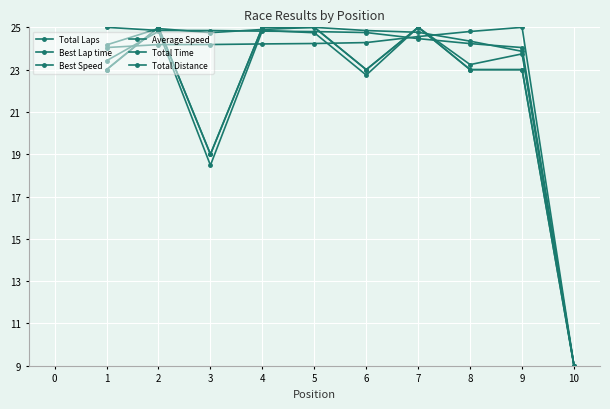

Which label corresponds to the largest value in the chart?

2